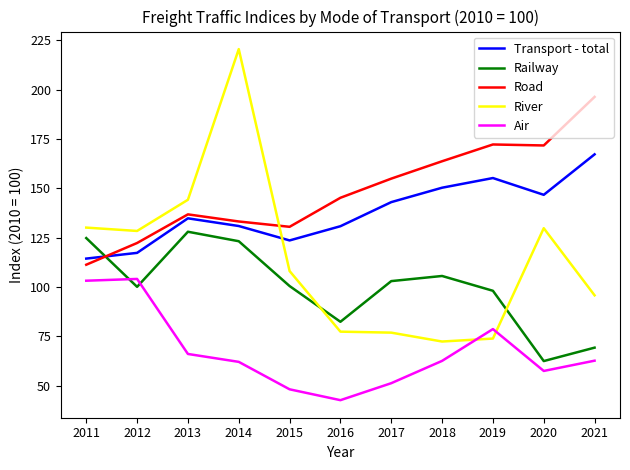

Is it true that Air equals 42.7 at 2016?

True